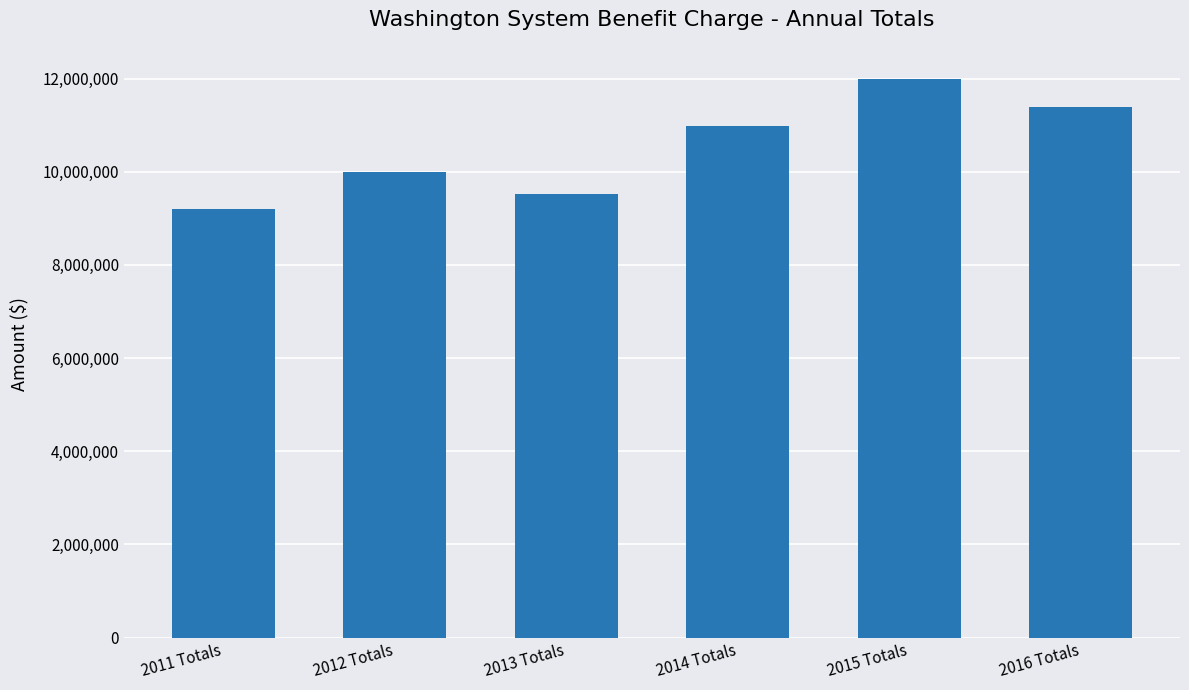

What is the maximum value shown in the chart?

11992490.7